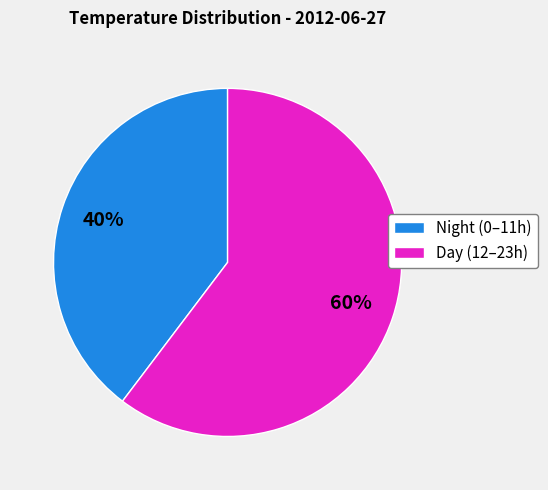

Do Night (0–11h) and Day (12–23h) together represent more than half of the pie?

Yes